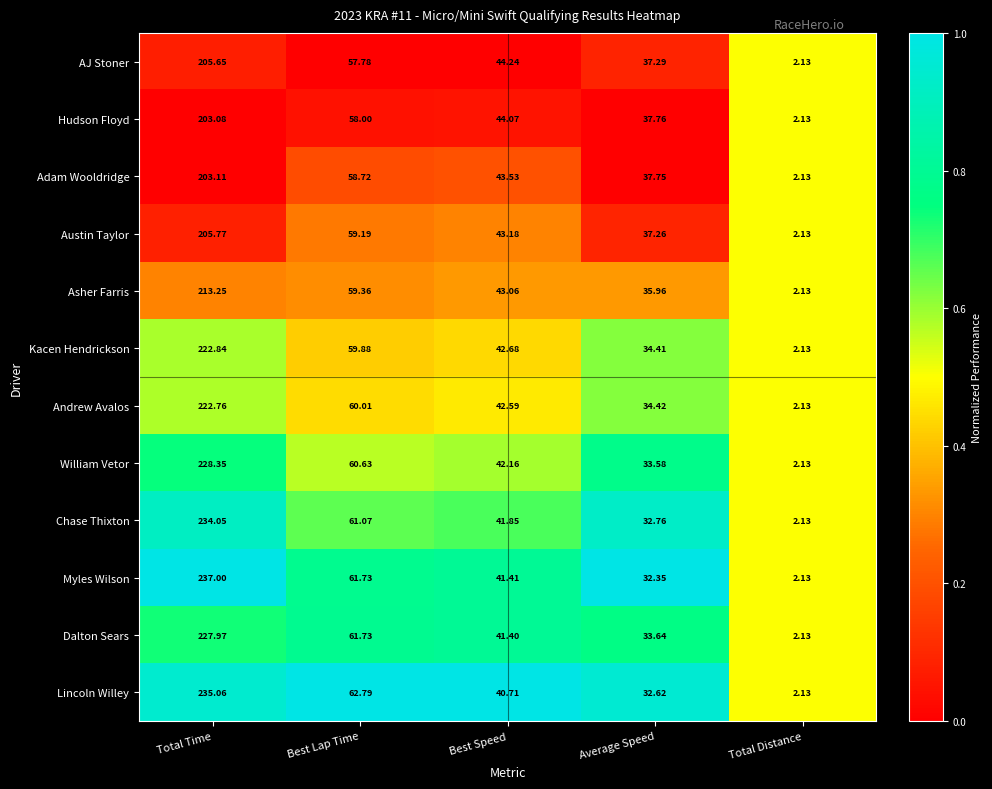

Which series has the largest range (max minus min)?

Myles Wilson